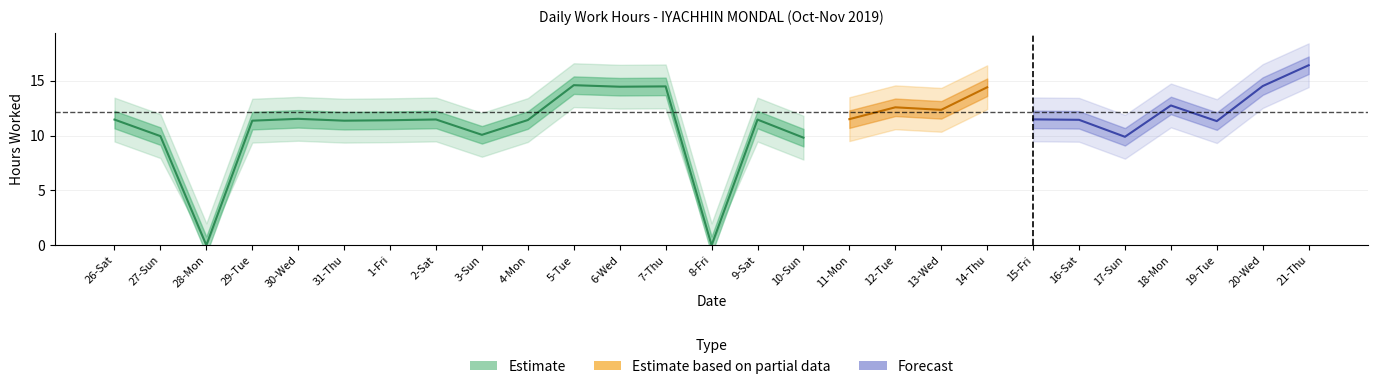

Reading left to right, extract all data points from this chart.

11.5	10.0	0.0	11.4	11.5	11.4	11.4	11.5	10.1	11.4	14.6	14.5	14.5	0.0	11.5	9.8	11.5	12.6	12.4	14.4	11.5	11.4	9.9	12.8	11.3	14.5	16.4